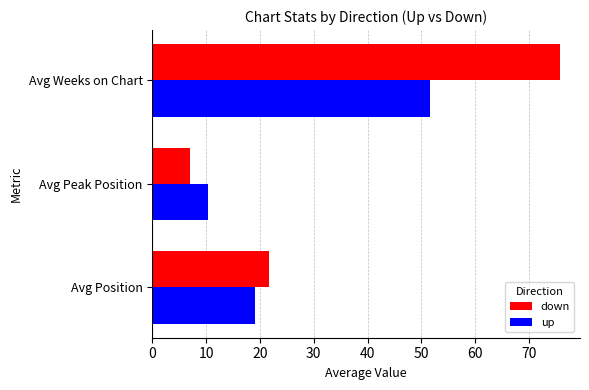

List the series in order of their overall mean, lowest first.

up, down